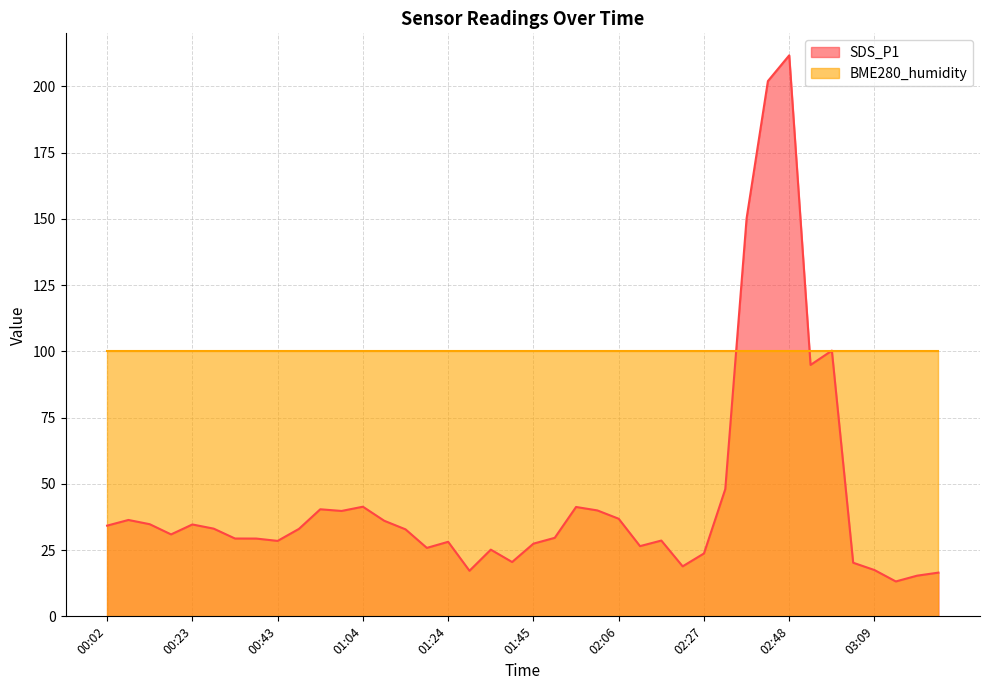

At which label is the value closest to 112?

02:58